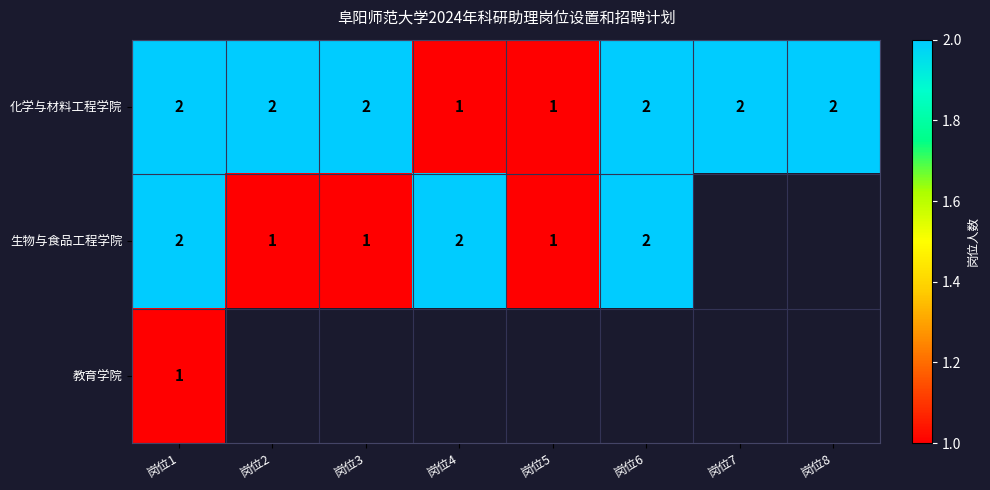

Count the number of categories in the chart.

8